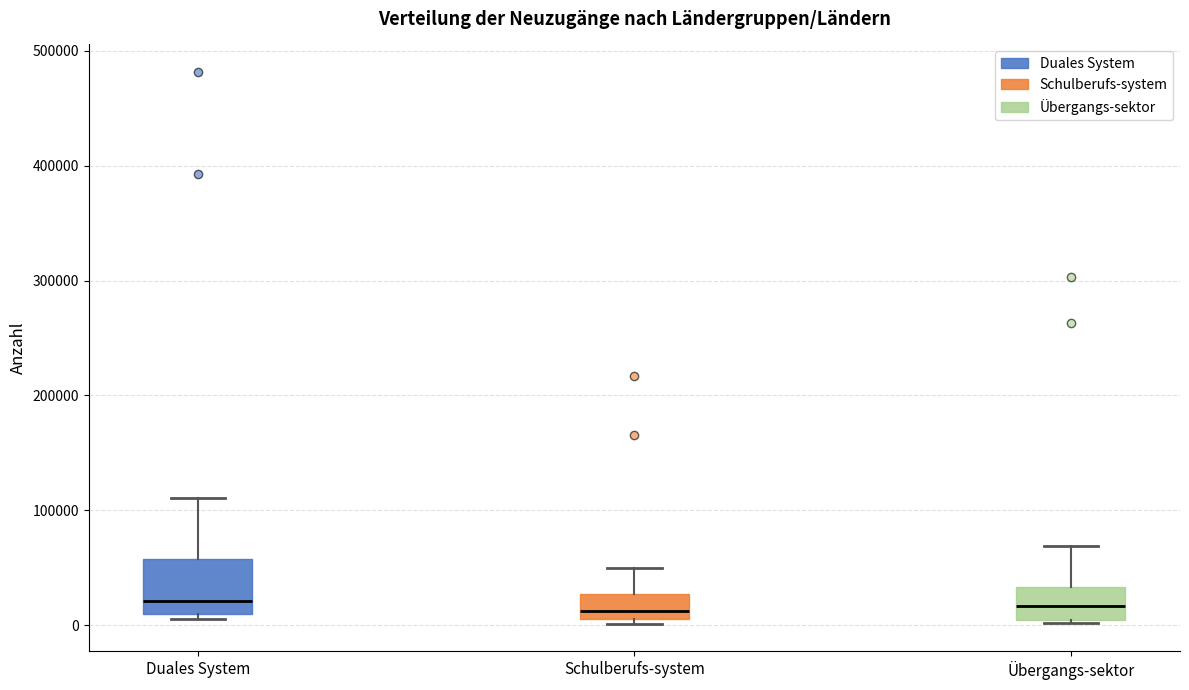

Which box is the tallest, from its lower edge to its upper edge?

Duales System